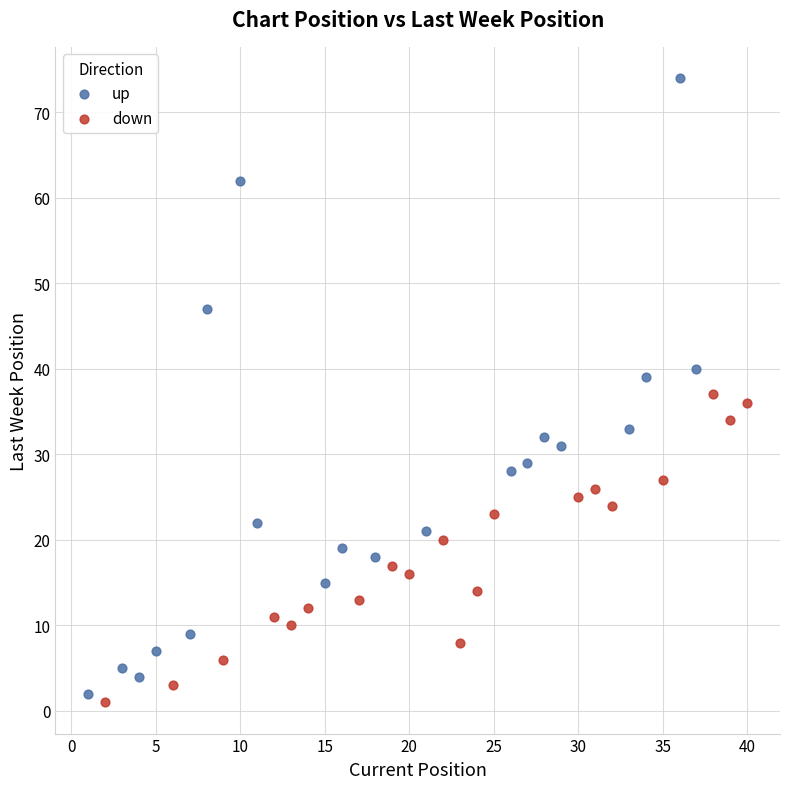

Which series has the largest Y range (max minus min)?

up